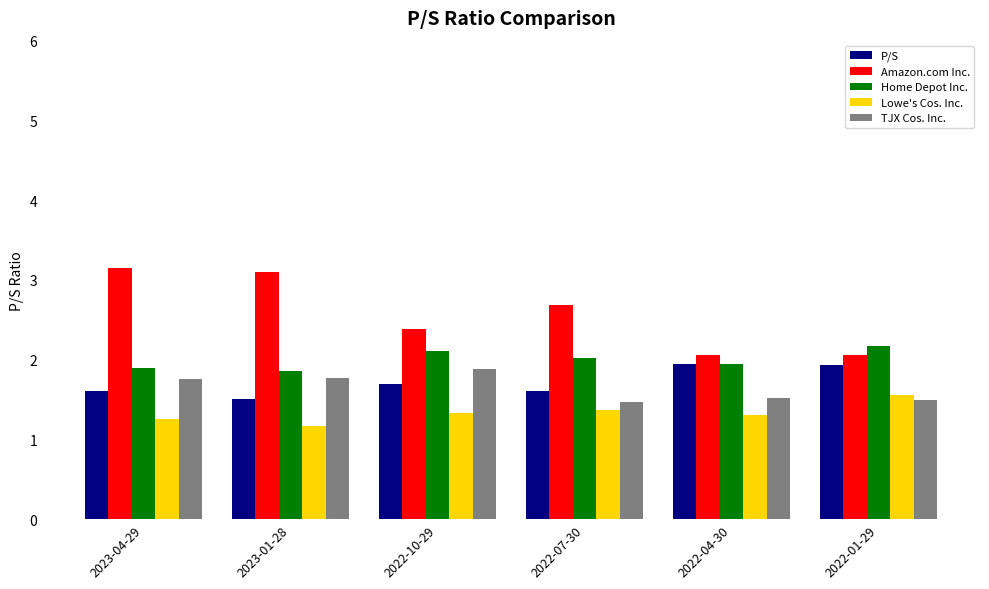

What is the spread (max minus min) of values at 2023-04-29?

1.9